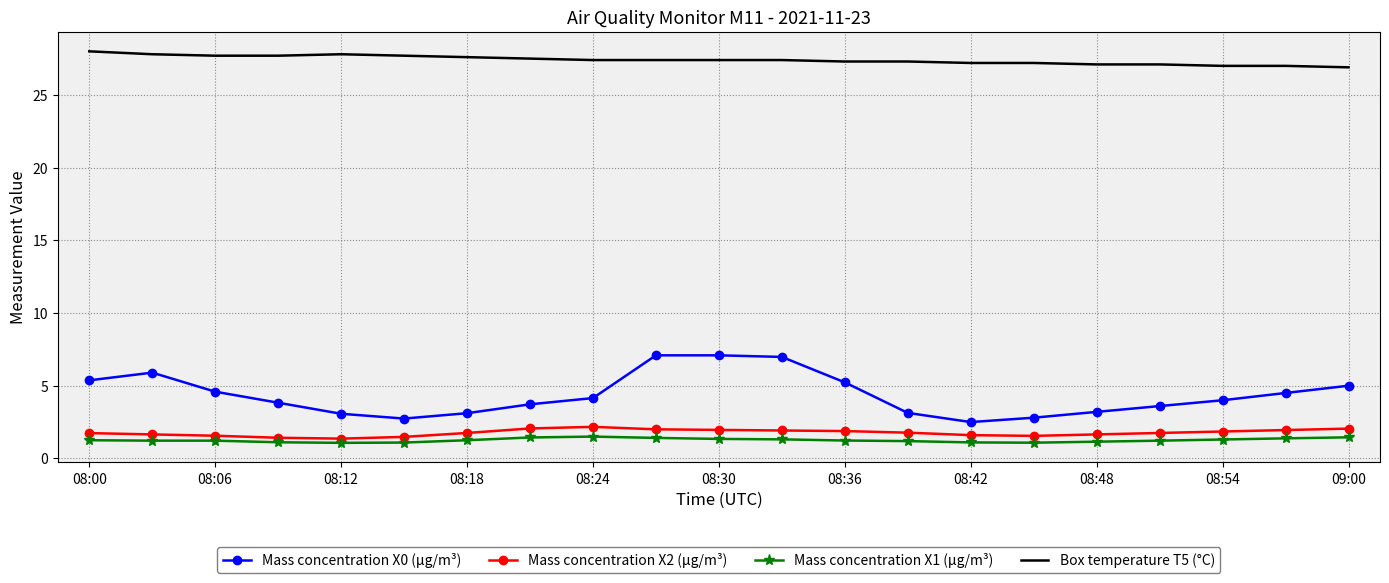

True or false: Box temperature T5 (°C) and Mass concentration X0 (μg/m³) cross at least once.

False